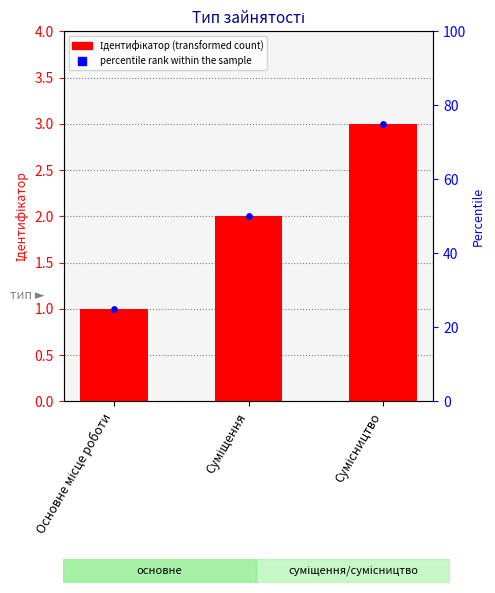

Which series contains the highest Y value?

percentile rank within the sample